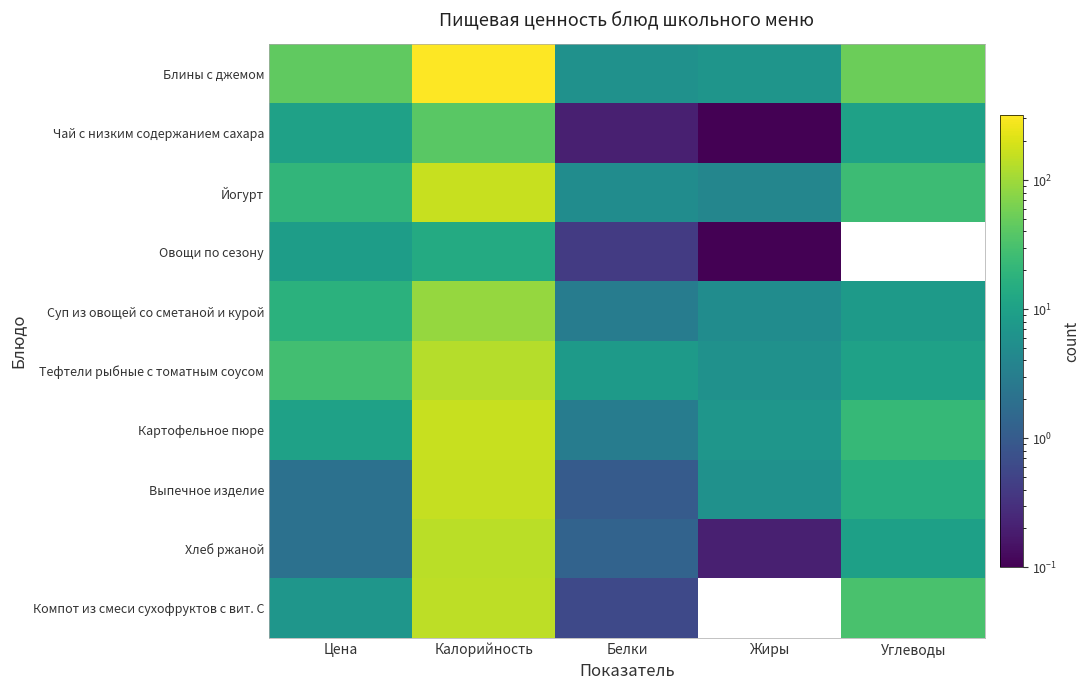

Which series has the largest range (max minus min)?

Блины с джемом